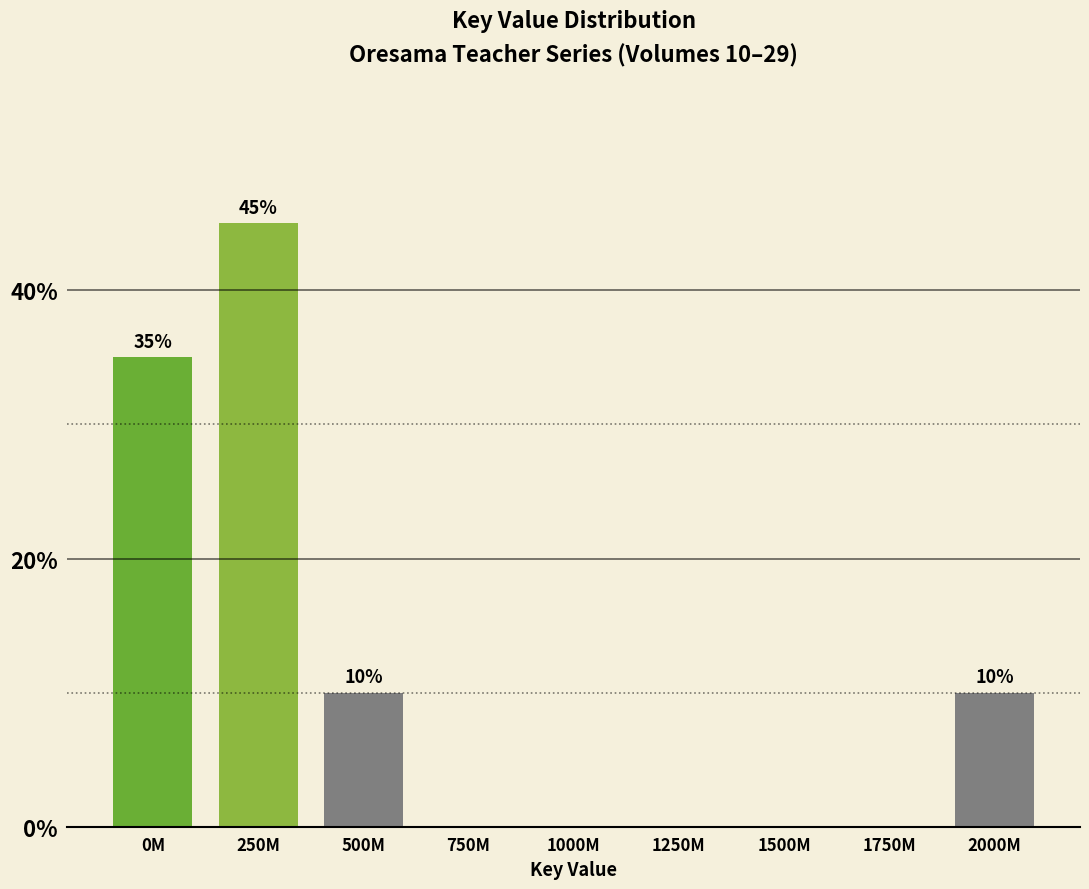

Reading right to left, what are all the values shown in this chart?

2000M=10	1750M=0	1500M=0	1250M=0	1000M=0	750M=0	500M=10	250M=45	0M=35